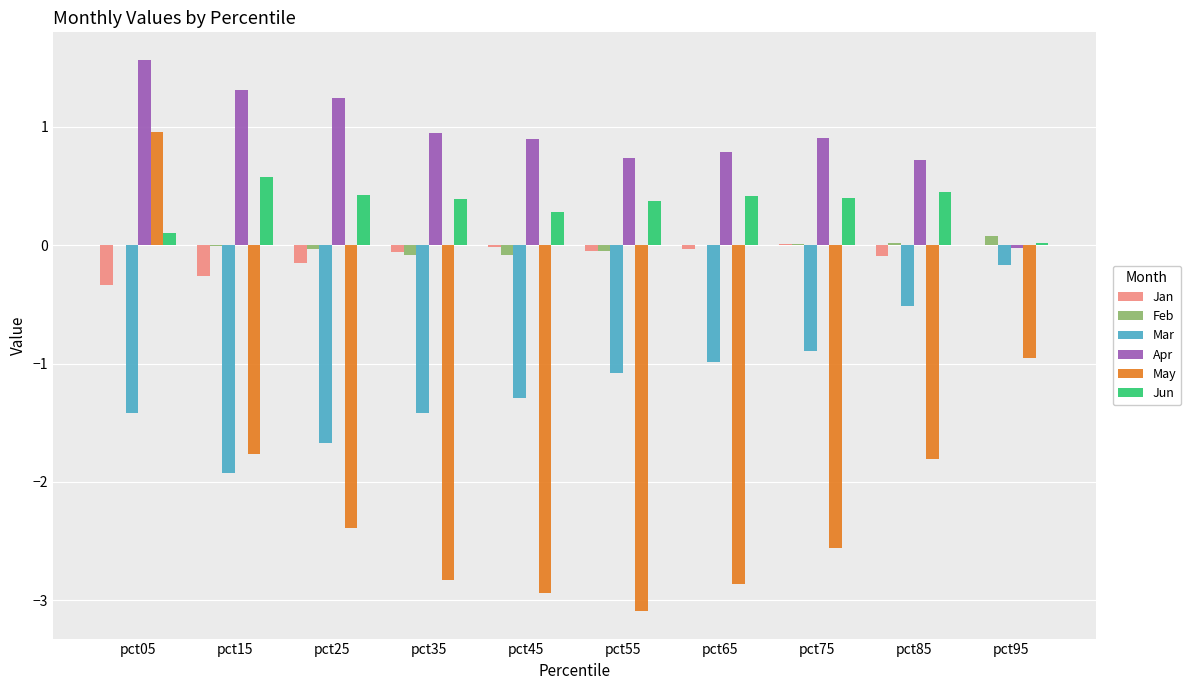

The Apr series shows 1.3 at pct15. True or false?

True